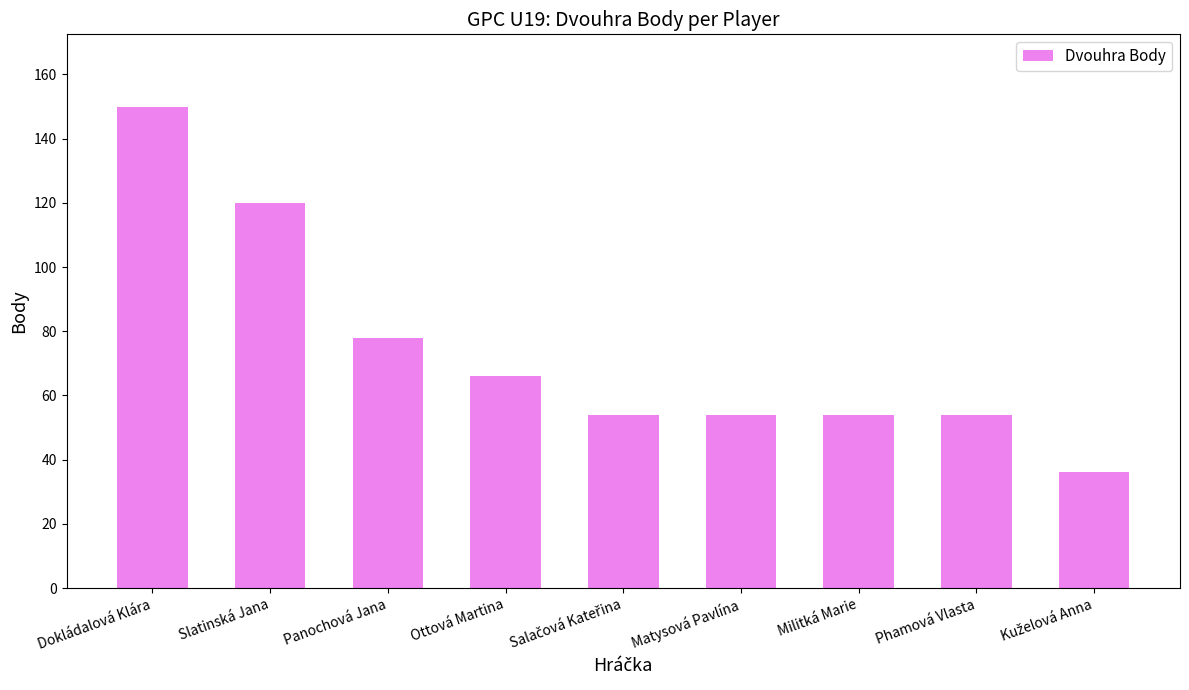

What is the change in value from Panochová Jana to Ottová Martina?

-12